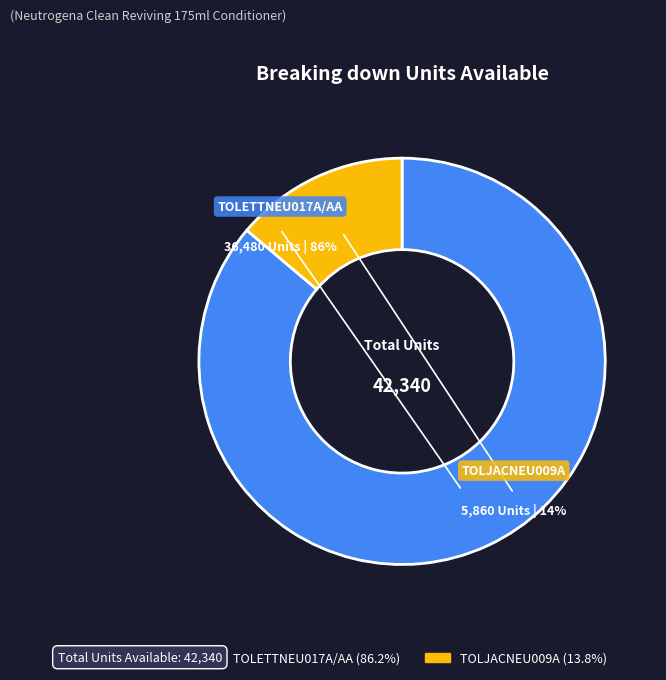

Which category has the biggest portion of the pie?

TOLETTNEU017A/AA